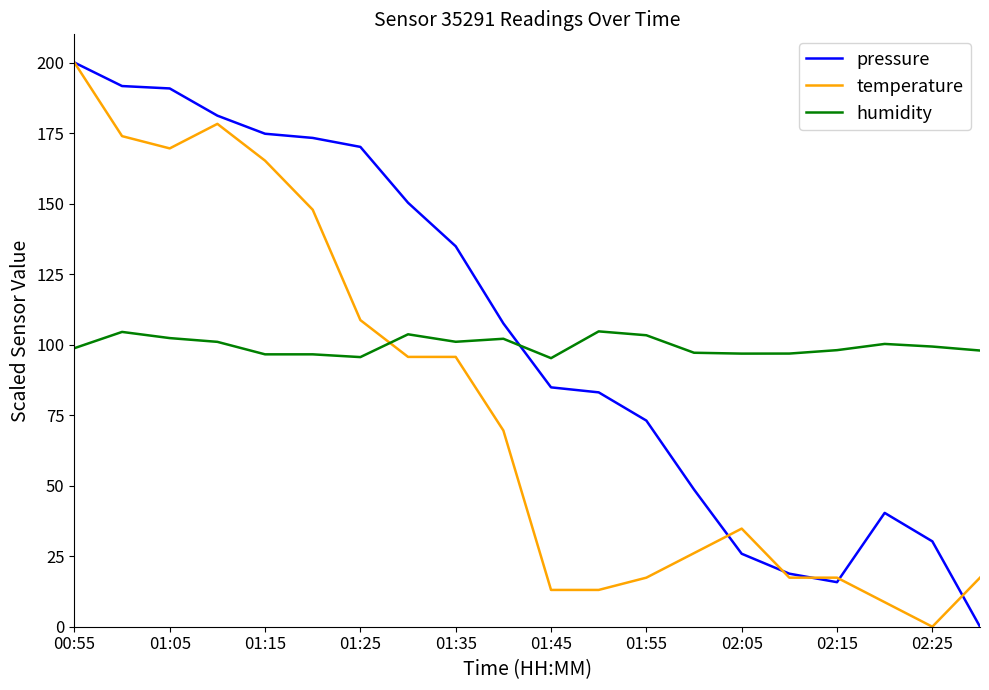

At how many categories does at least one series exceed 40?

20